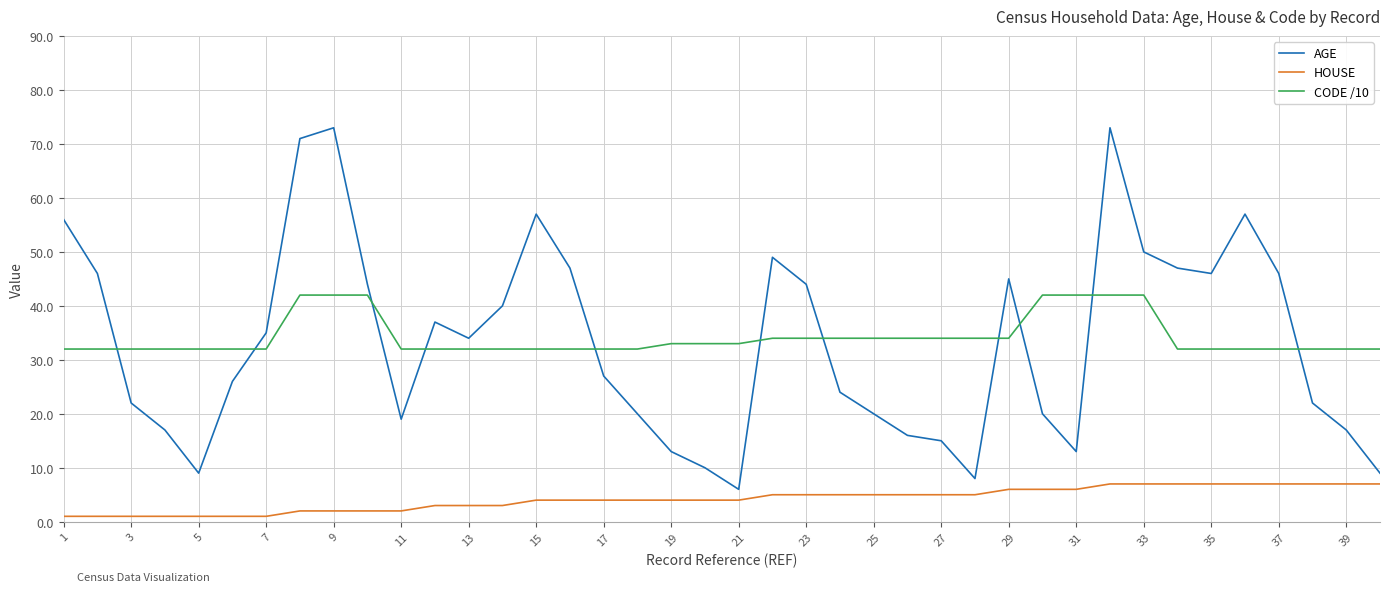

What is the difference between the maximum and minimum values in the AGE series?

67